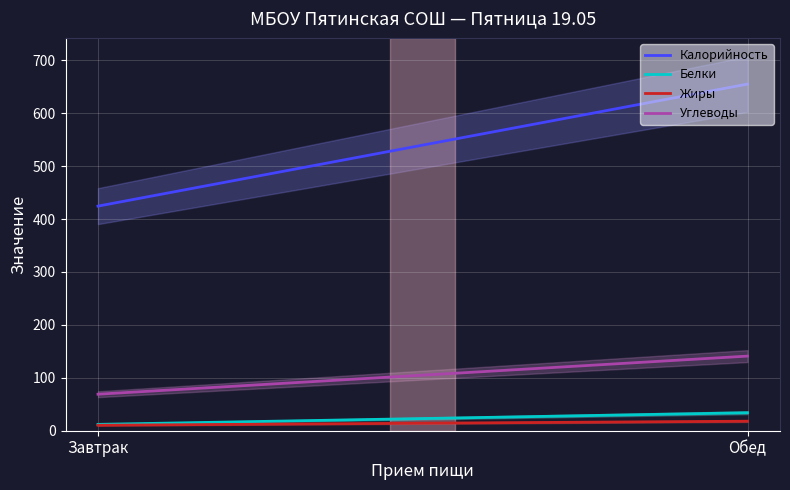

True or false: Калорийность has a value of 594.5 at Завтрак.

False